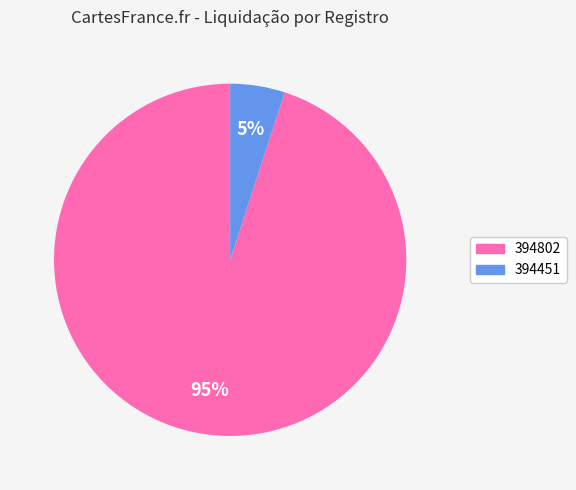

Which slice is the largest?

394802